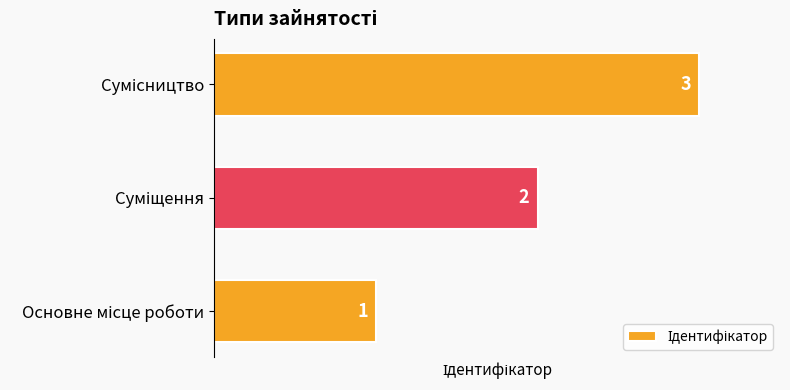

How many values are between 1 and 3?

3